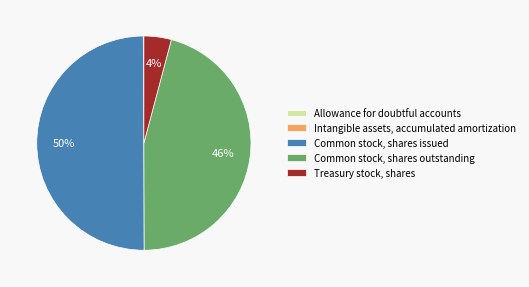

To the nearest percent, what is the average slice percentage?

20%